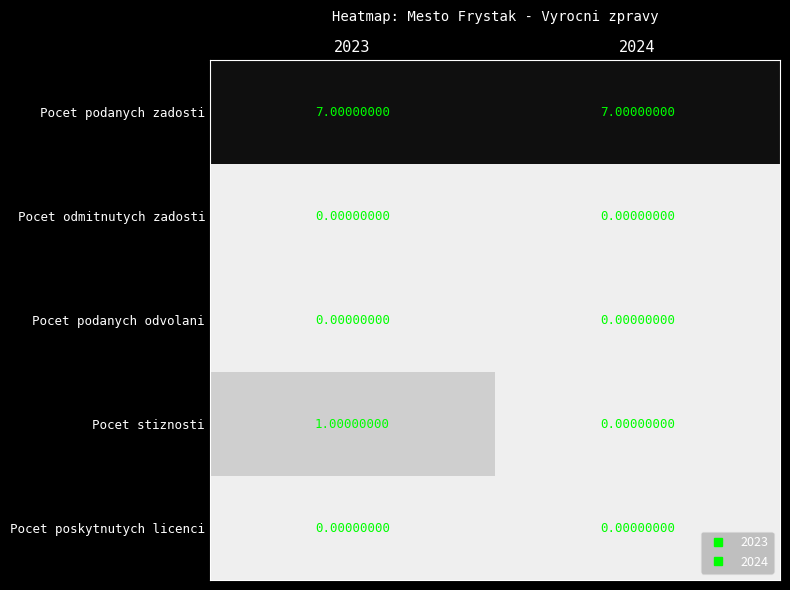

What is the difference between the highest and lowest values at 2024?

7